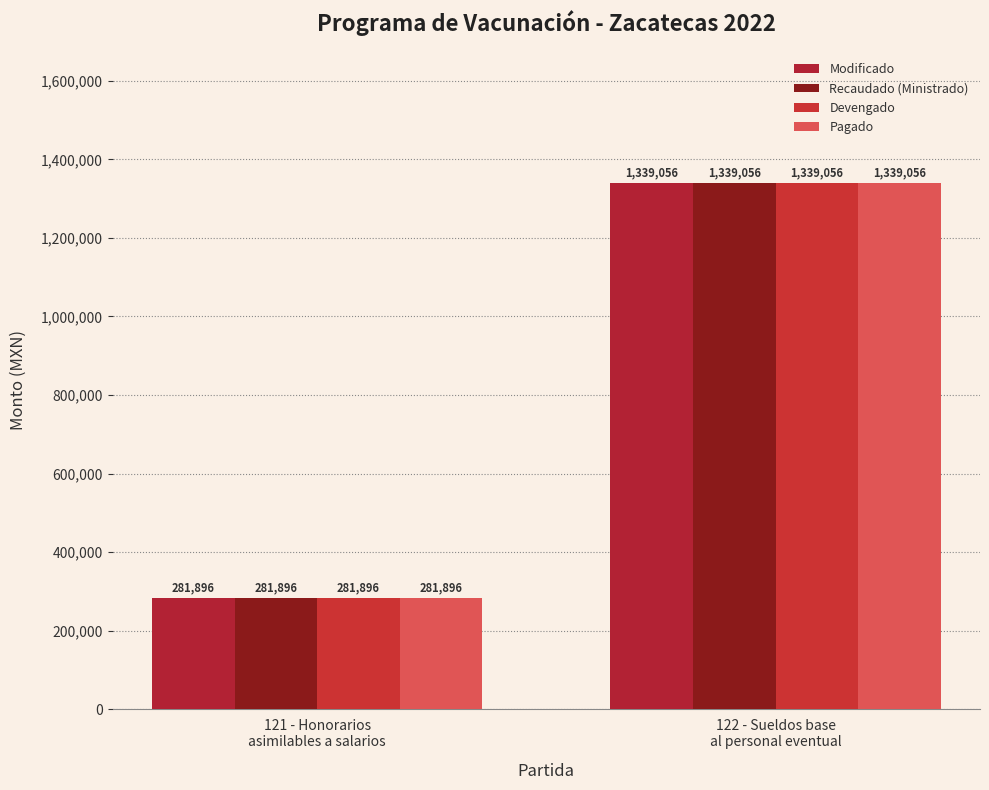

What is the label of the 2nd bar from the left?

122 - Sueldos base
al personal eventual